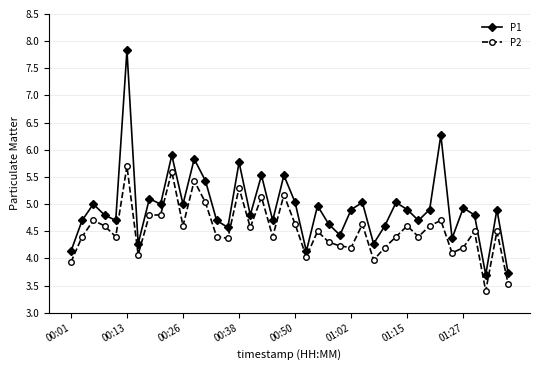

Which series has the largest total across all categories?

P1